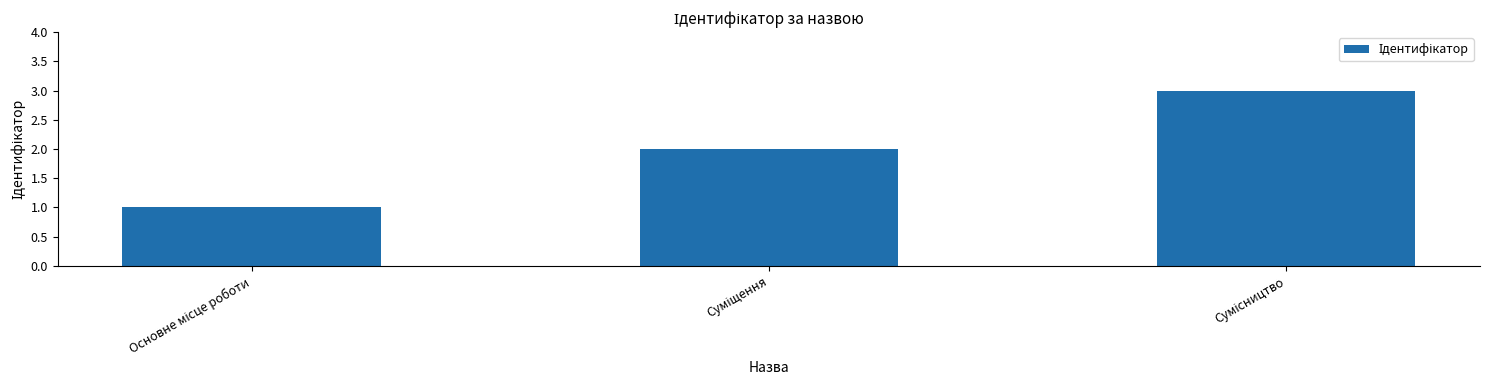

Count the values in the range 1 to 3.

3